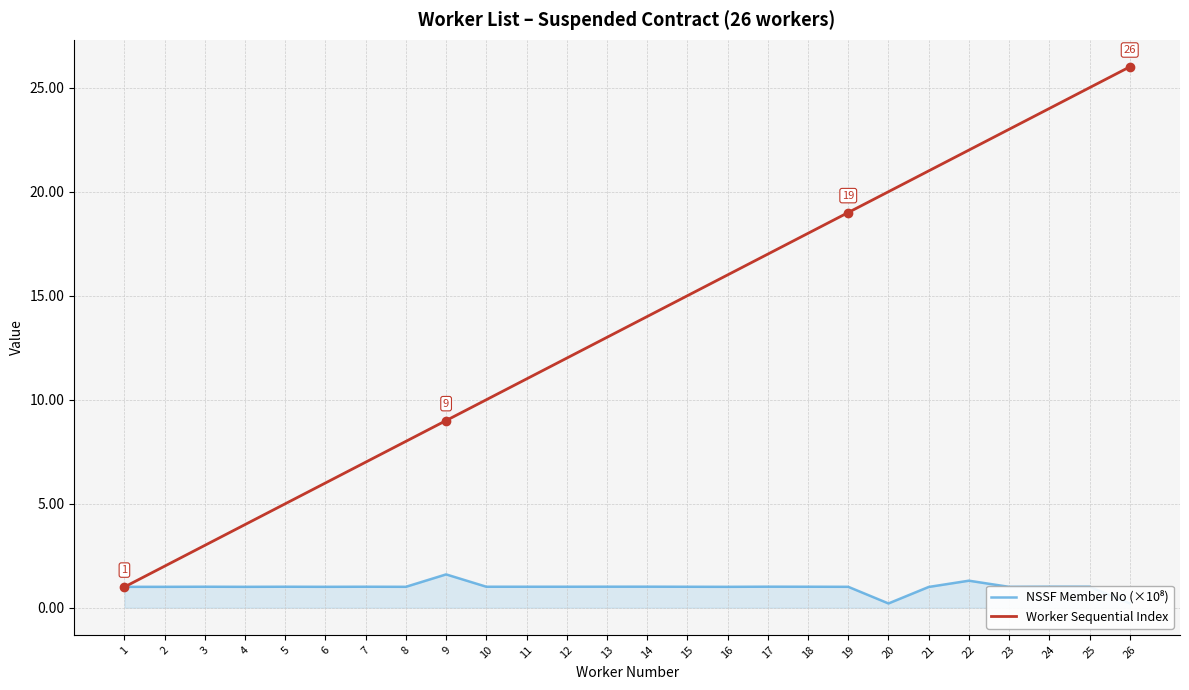

Which series has the largest total across all categories?

Worker Sequential Index